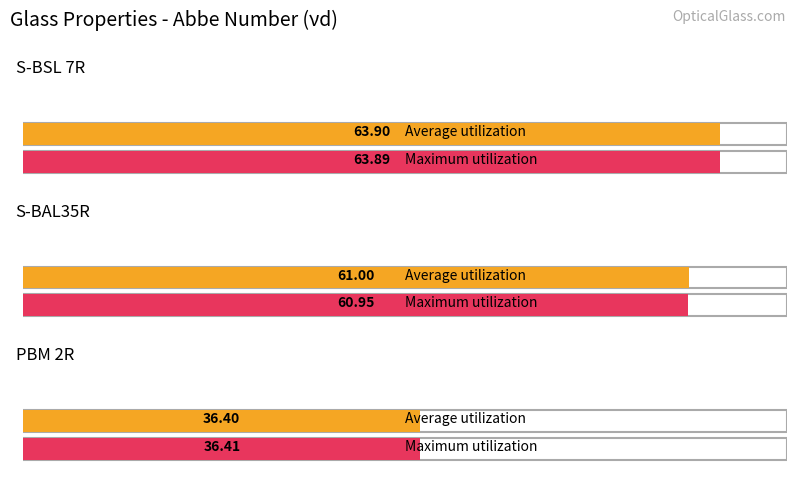

Rank the categories by Maximum utilization value from highest to lowest.

S-BSL 7R, S-BAL35R, PBM 2R